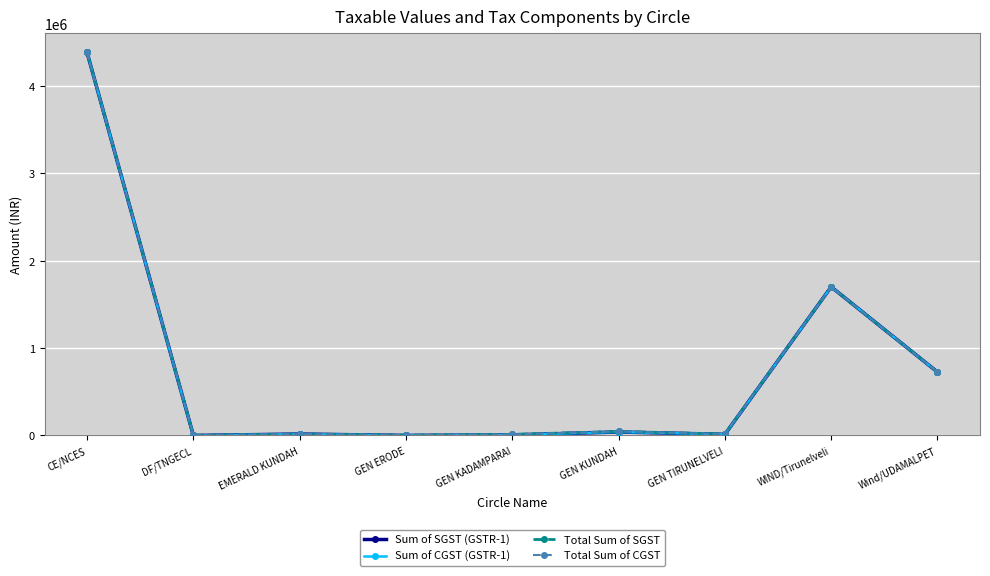

True or false: Total Sum of SGST has more than 2 points higher than both neighbors.

True